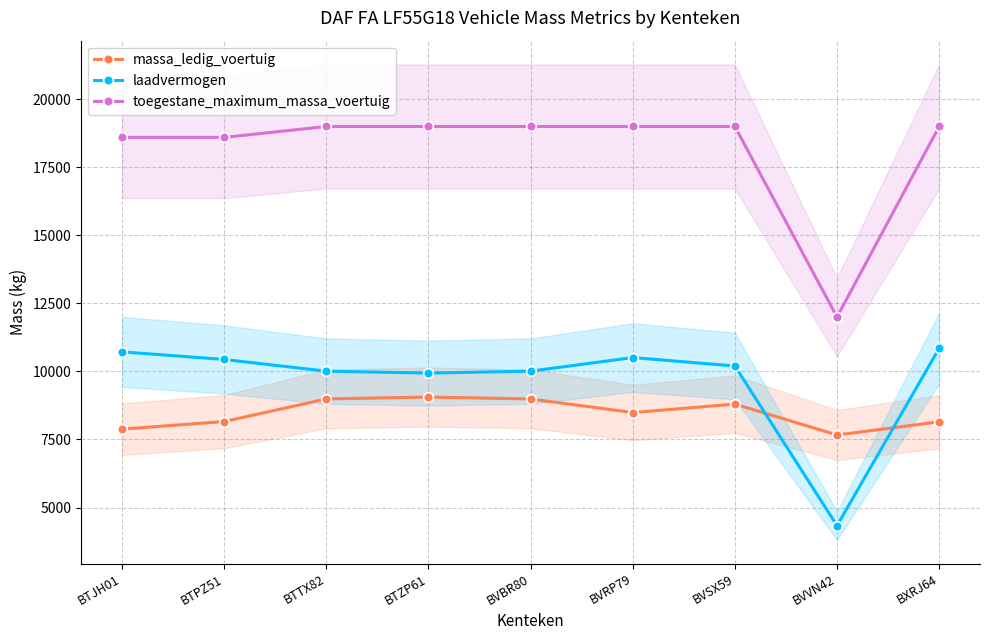

Count the number of data series in this chart.

3